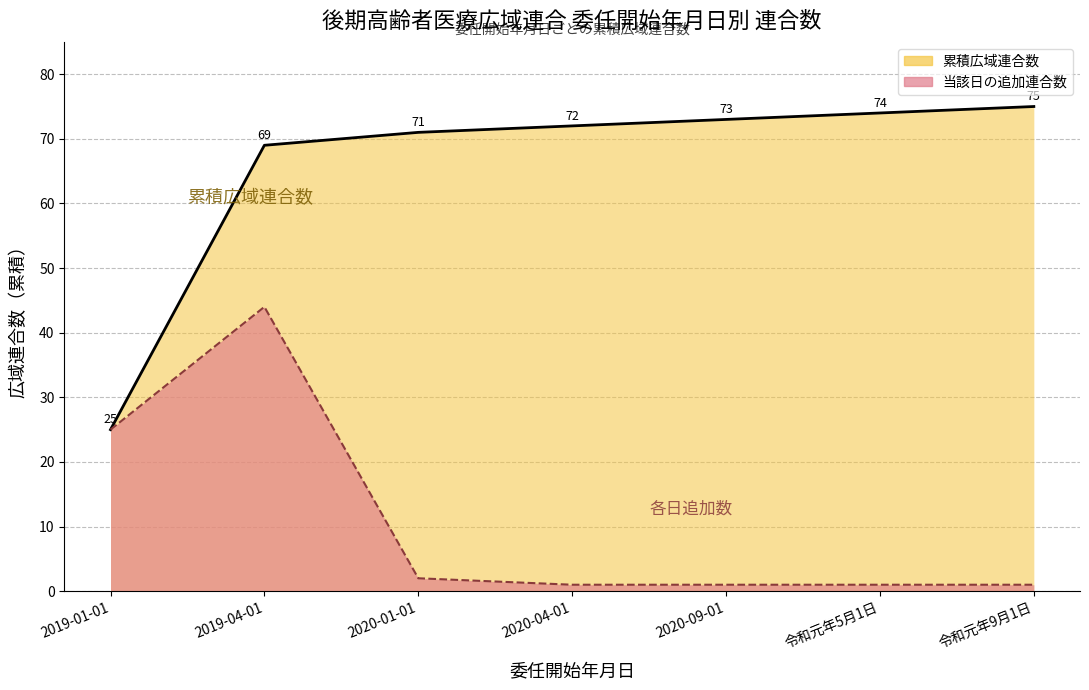

Is it true that the value at 2020-09-01 is 1?

True